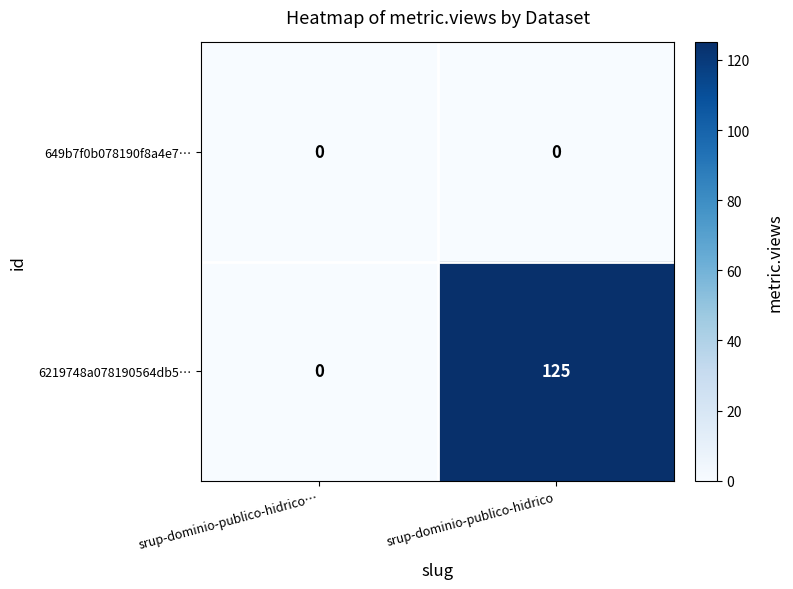

What is the difference between the maximum and minimum values in the 6219748a078190564db5… series?

125